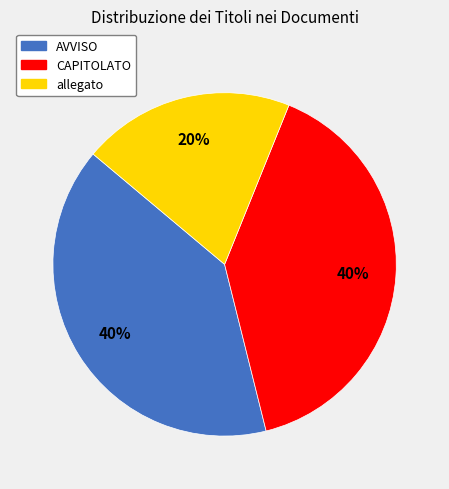

The allegato slice represents 9% of the pie. True or false?

False